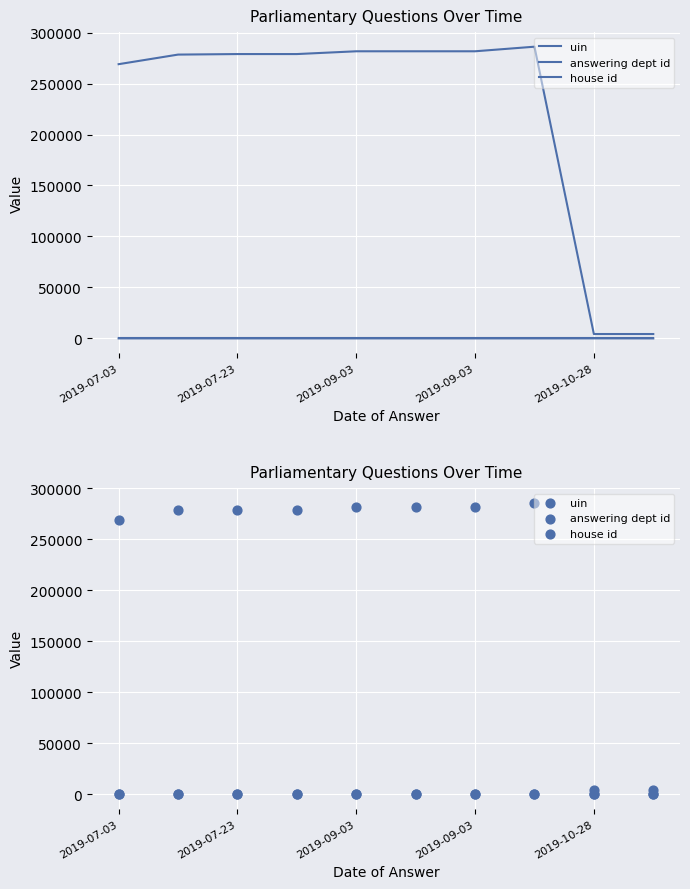

At how many categories does at least one series exceed 155235?

8